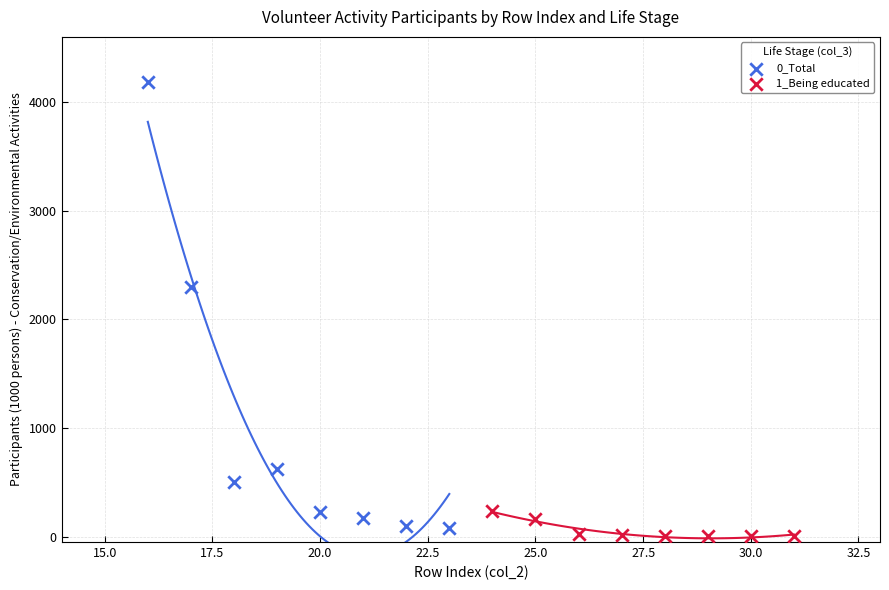

What are all the series names shown in the legend?

0_Total, 1_Being educated